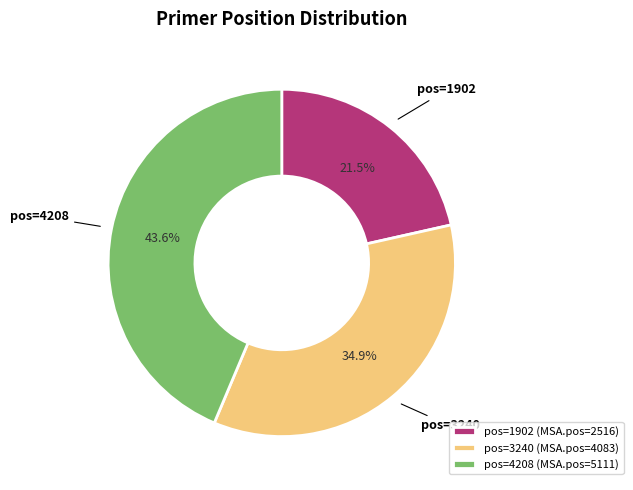

What is the ratio of the value at pos=1902 to the value at pos=4208?

0.5